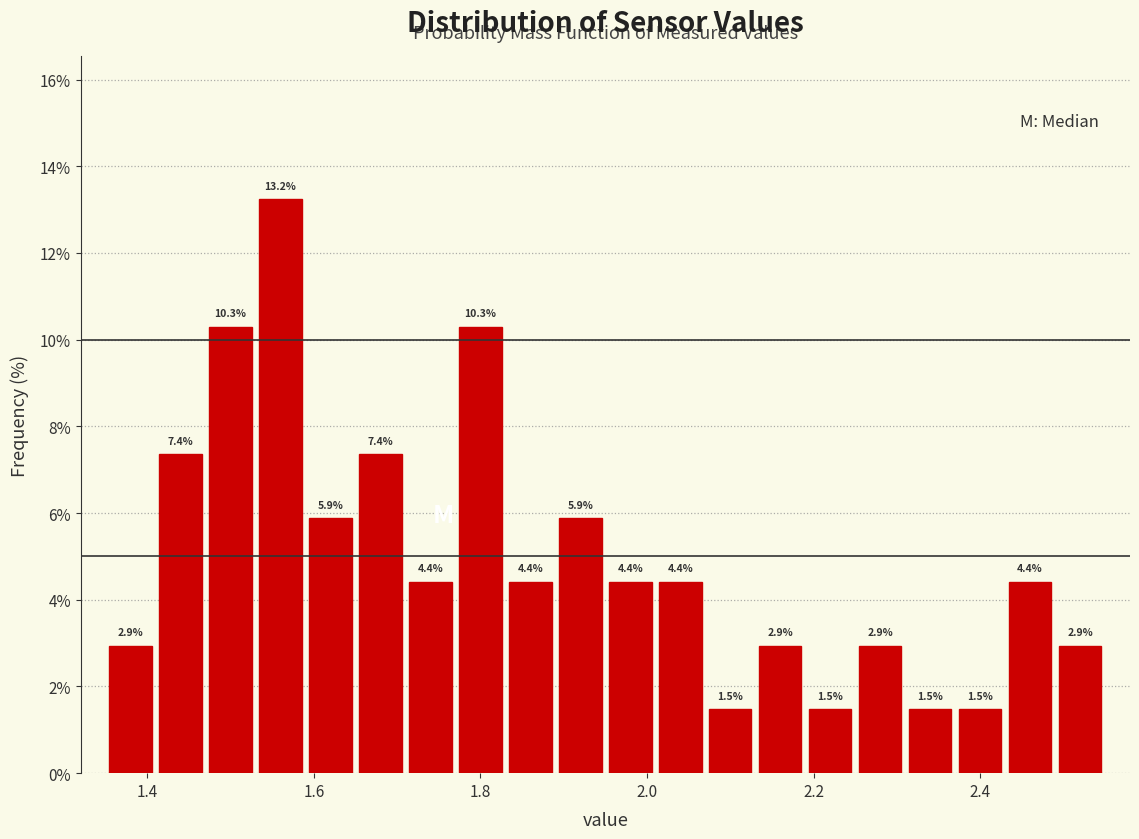

Read against the x-axis, roughly where is the centre of the tallest bar?

1.56